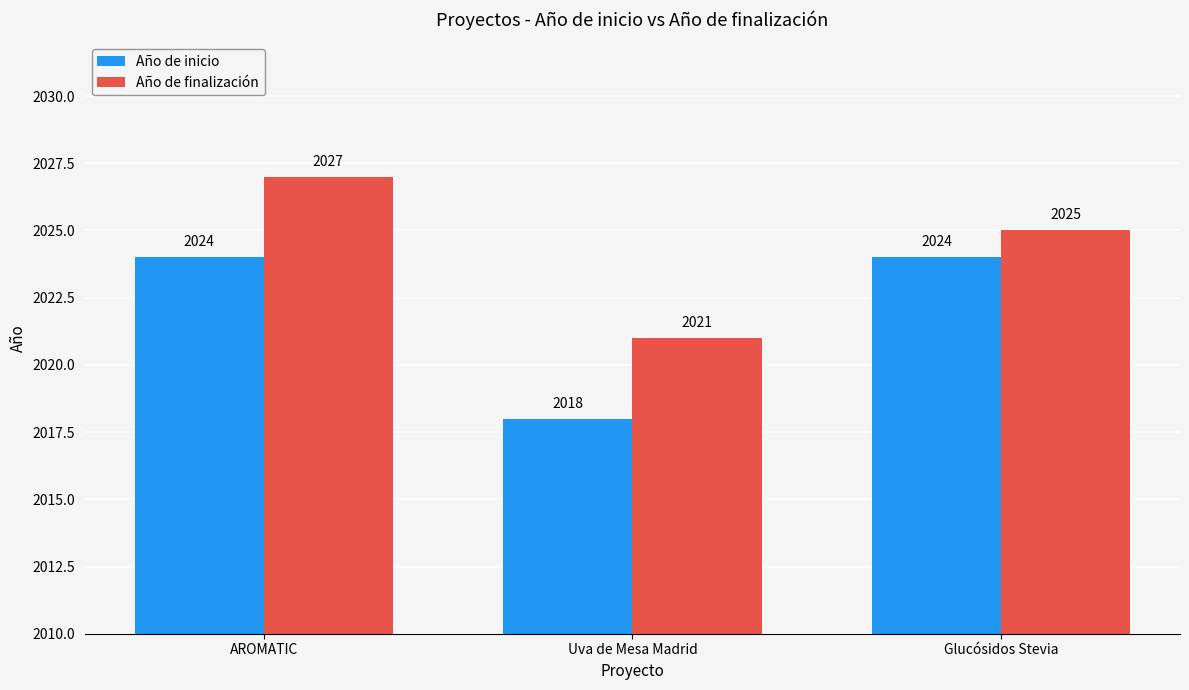

What is the spread (max minus min) of values at AROMATIC?

3